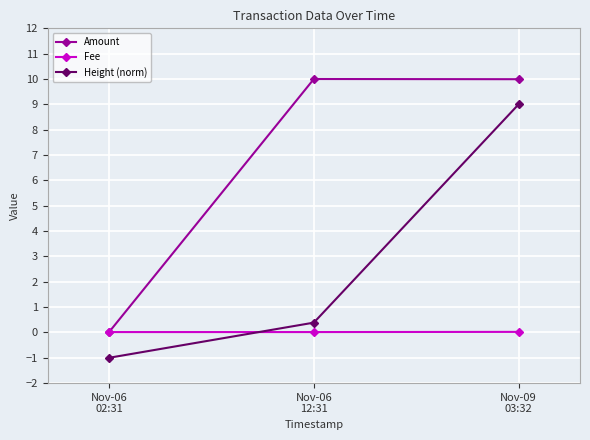

True or false: Amount has a value of 6.2 at Nov-06
12:31.

False